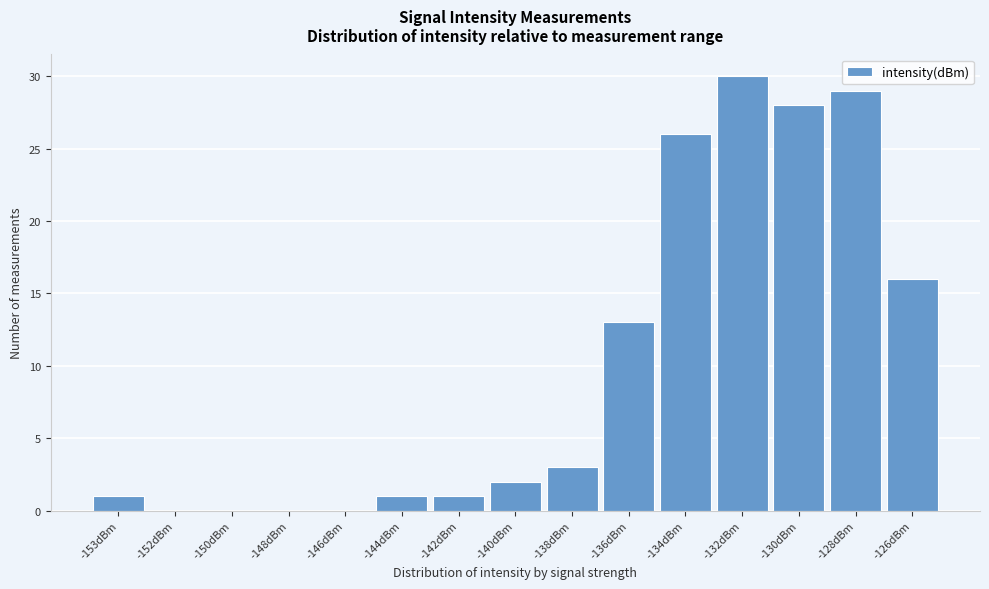

Reading right to left, transcribe all the data shown in this chart.

-126dBm=16	-128dBm=29	-130dBm=28	-132dBm=30	-134dBm=26	-136dBm=13	-138dBm=3	-140dBm=2	-142dBm=1	-144dBm=1	-146dBm=0	-148dBm=0	-150dBm=0	-152dBm=0	-153dBm=1